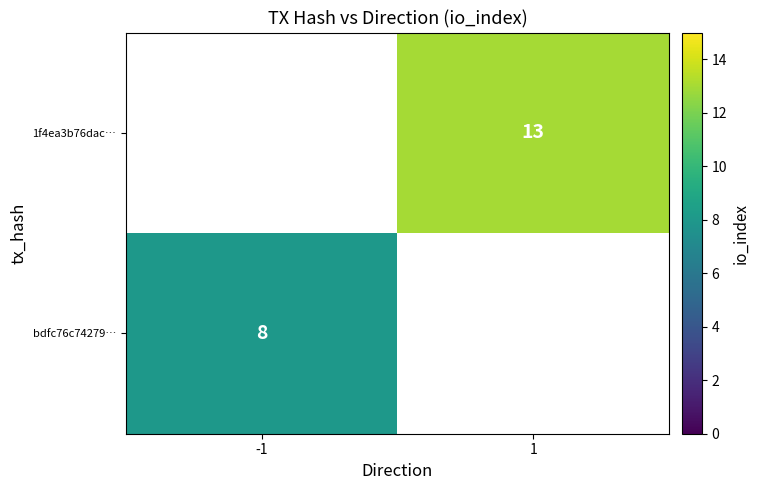

The 1f4ea3b76dac… series shows 13 at 1. True or false?

True